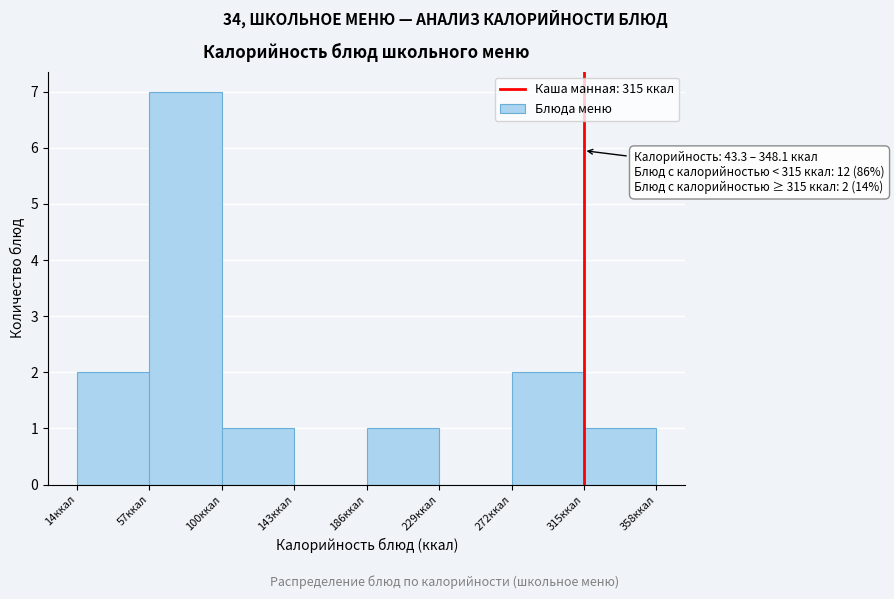

Over which range of the x-axis is the bar tallest?

55 to 100